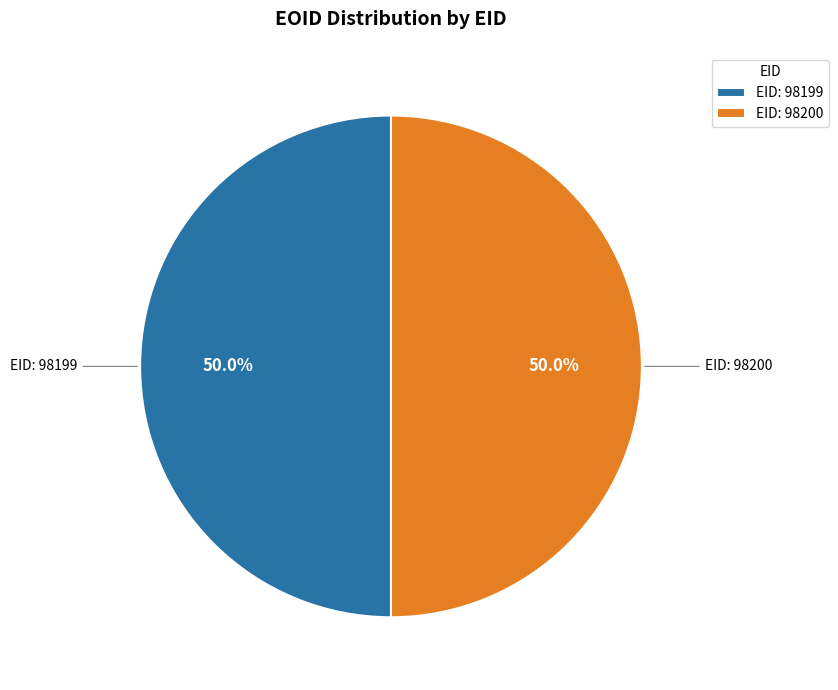

How much of the chart is everything except EID: 98200?

50.0%